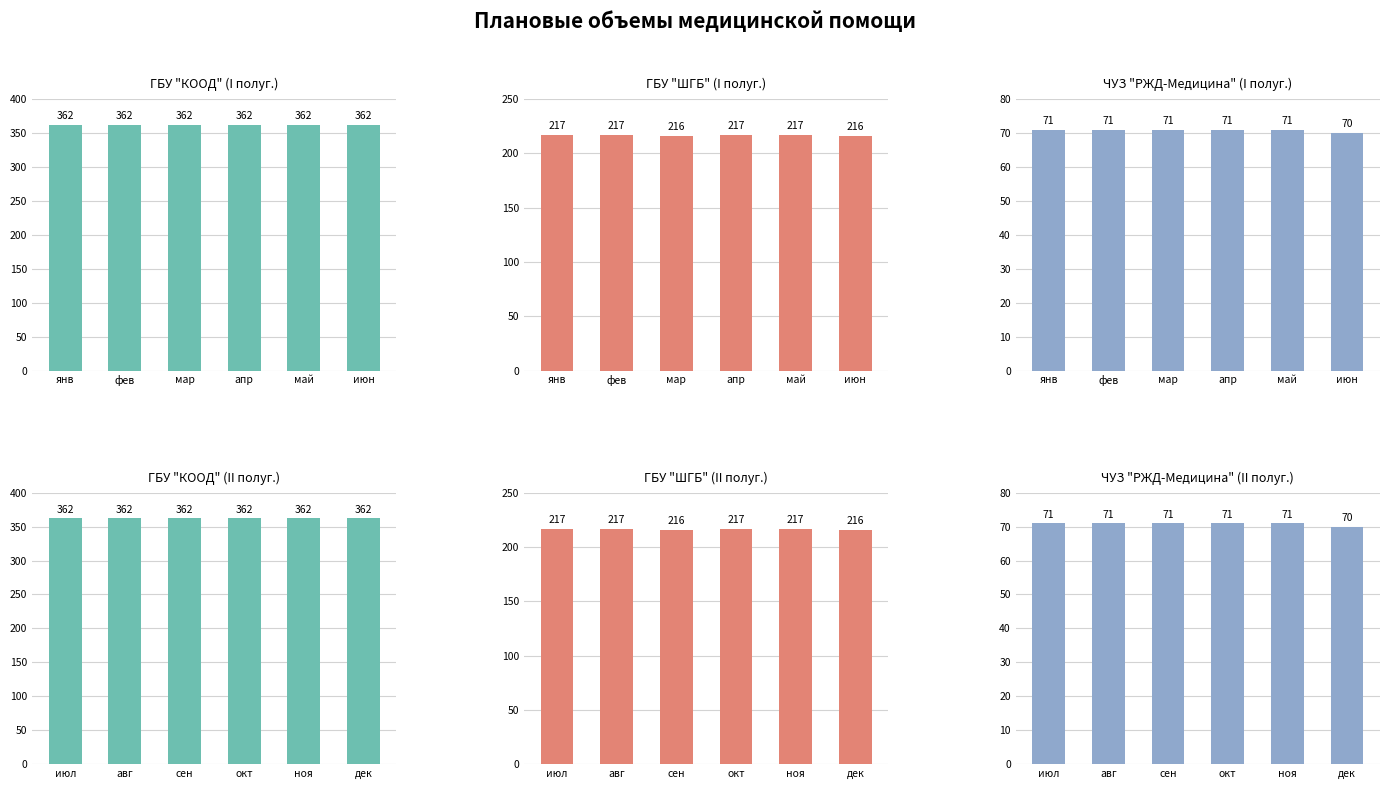

What is the approximate value of ГБУ "ШГБ" at окт?

217